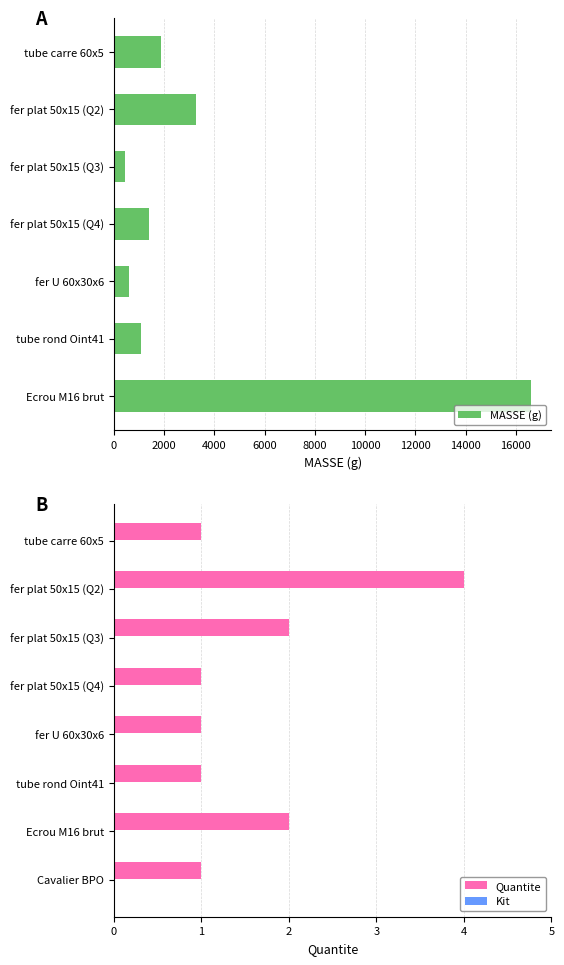

What is the difference between the second highest and minimum values?

1